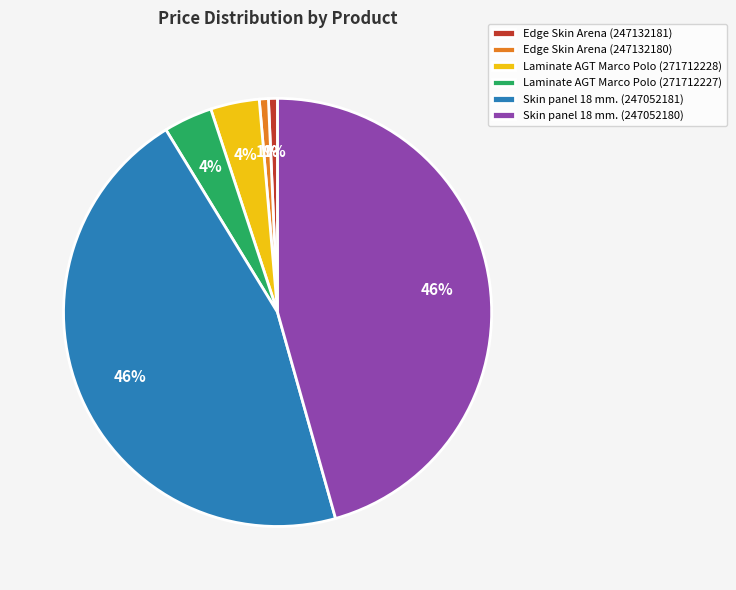

True or false: Edge Skin Arena (247132181) accounts for 16% of the total.

False